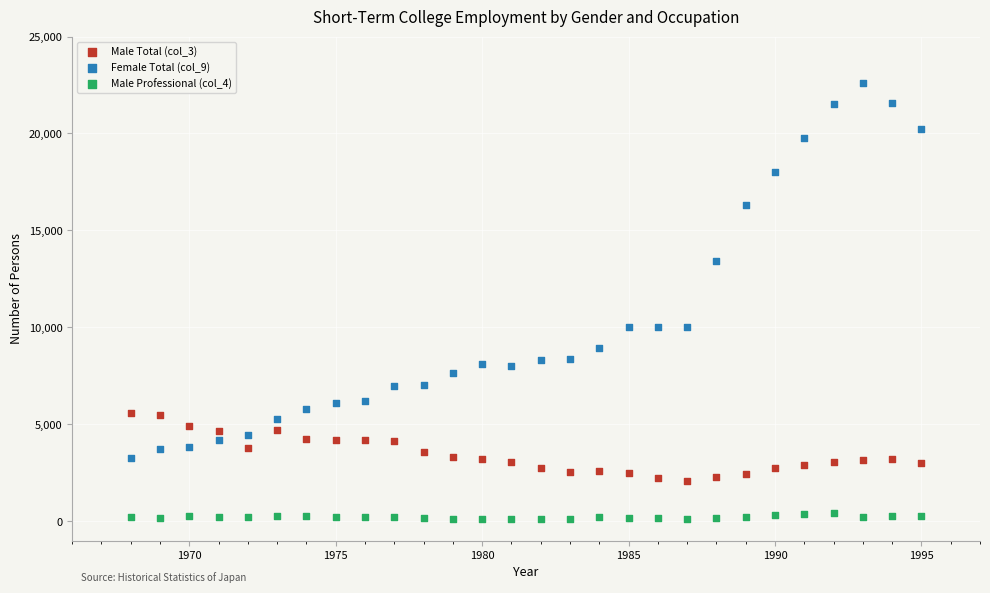

Which series reaches the minimum Y coordinate?

Male Professional (col_4)